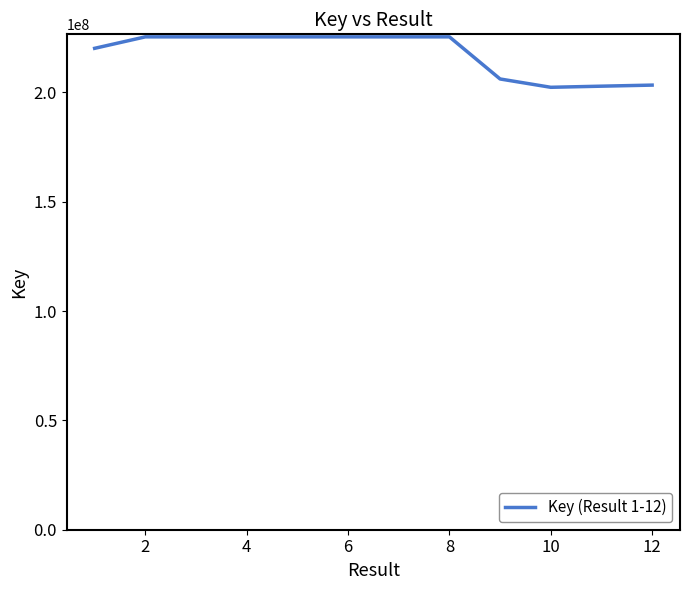

What is the smallest value displayed?

202280552